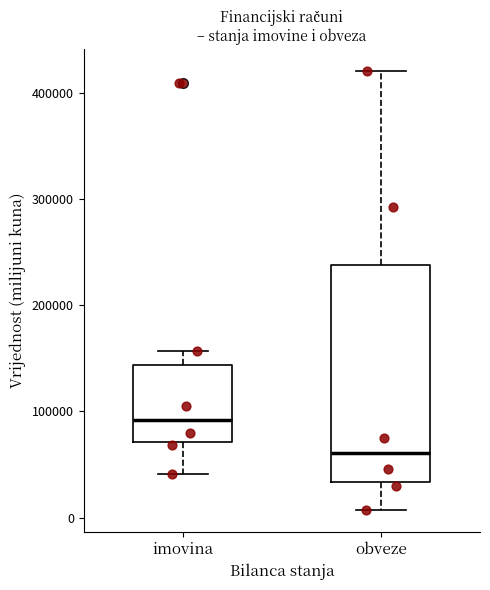

Which box's median line is the lowest?

obveze